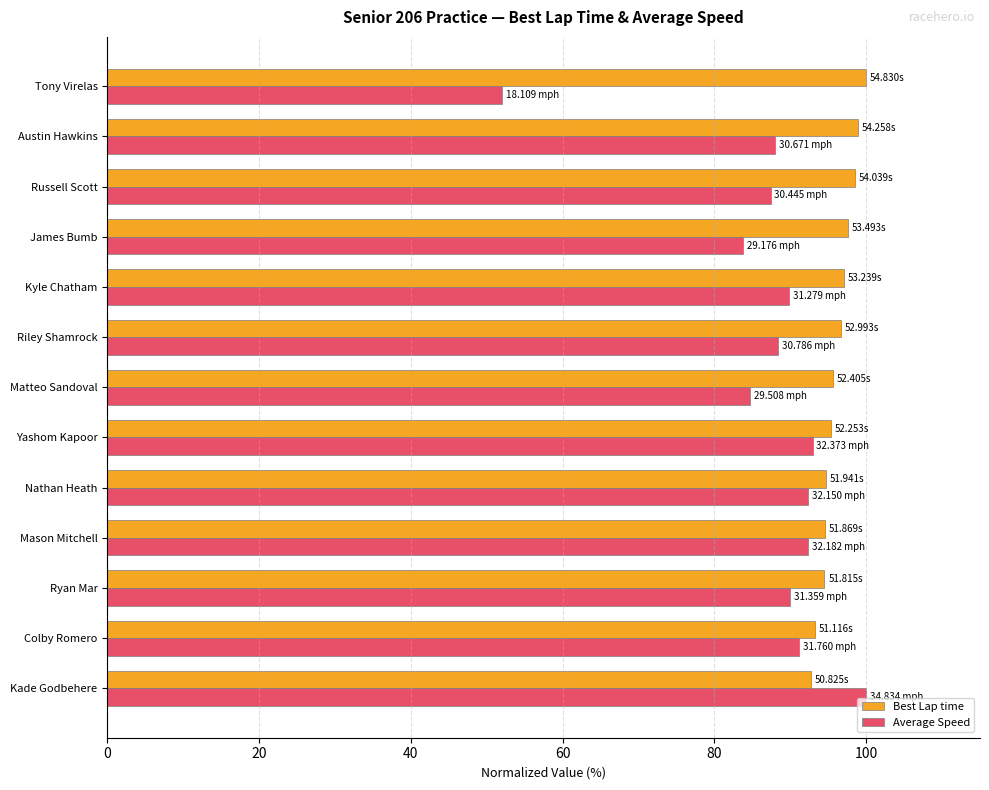

At which label does Average Speed reach its minimum?

Tony Virelas